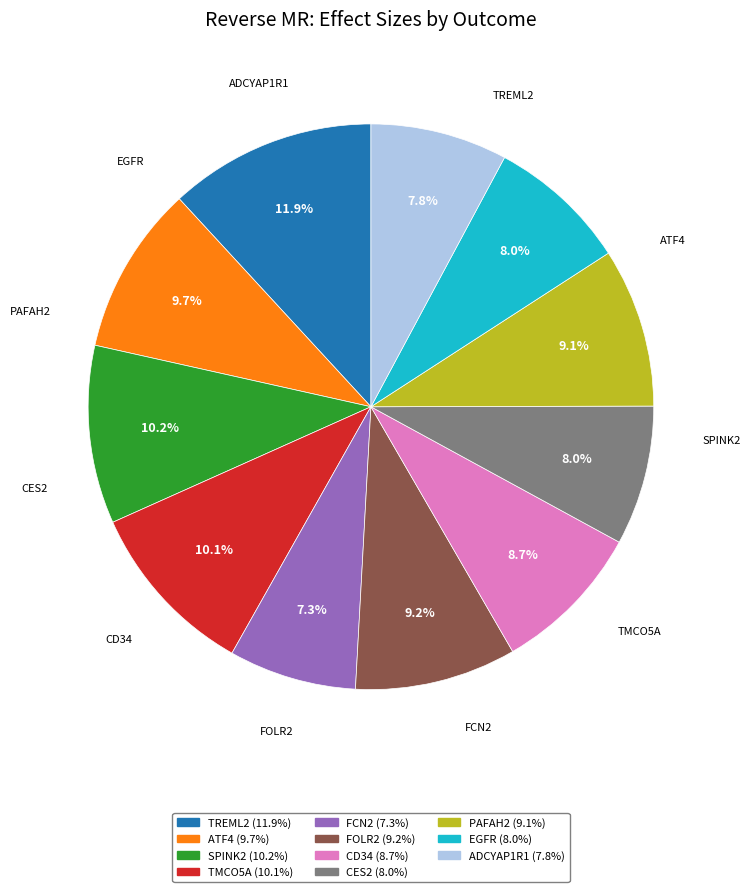

To the nearest percent, what is the difference between the largest and smallest slice percentages?

5%